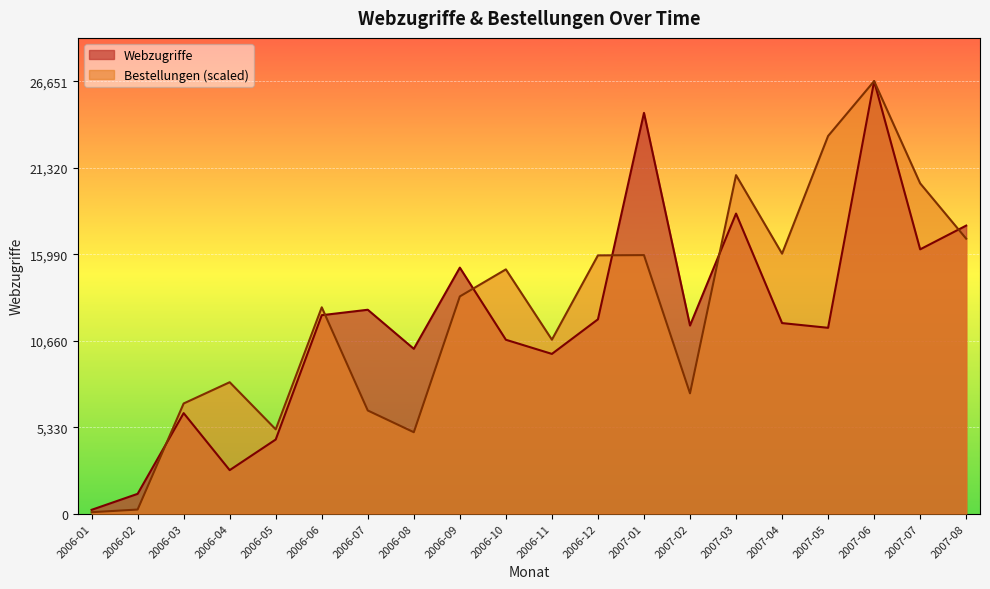

How many times do Bestellungen and Webzugriffe cross each other?

6